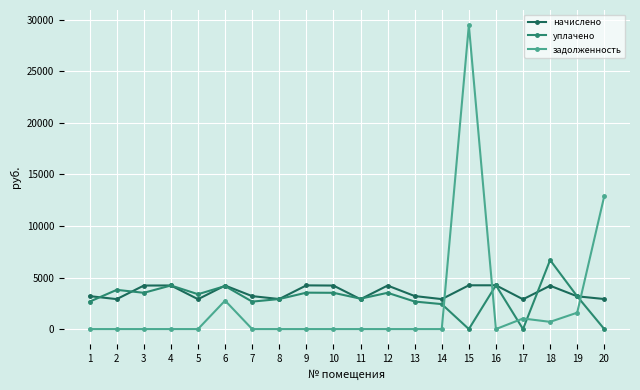

What is the difference between the highest and lowest values at 12?

4222.8